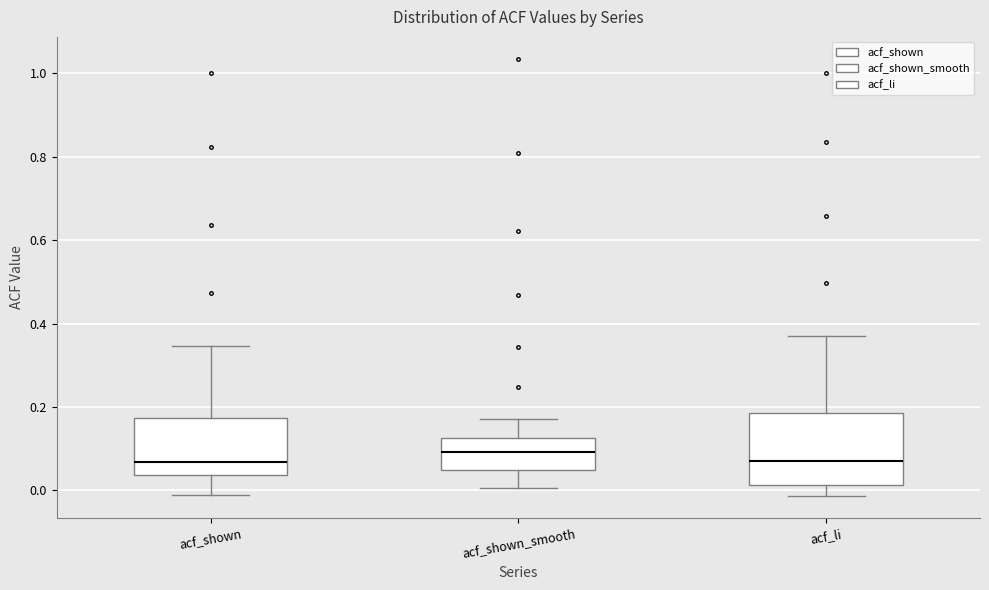

Reading left to right, read every box against the y-axis: the position of its median line, the range the box covers, and the ends of its whiskers. The values are not printed on the chart, so give them approximately, as read against the axis.

acf_shown: median 0.06, box 0.04 to 0.18, whiskers -0.02 to 0.34
acf_shown_smooth: median 0.10, box 0.04 to 0.12, whiskers 0.00 to 0.18
acf_li: median 0.08, box 0.02 to 0.18, whiskers -0.02 to 0.38